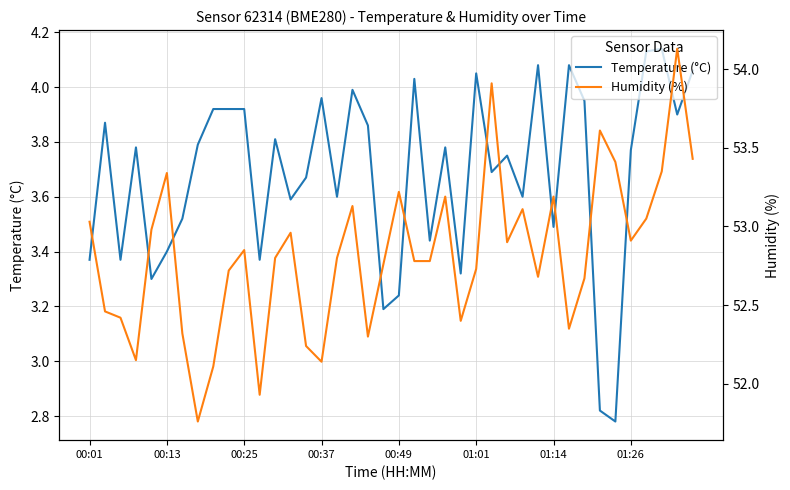

How many data points in Humidity (%) are above 52?

38